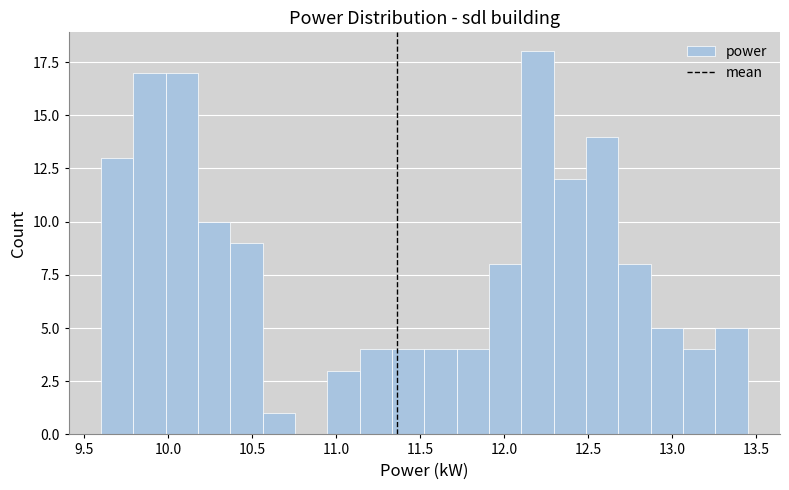

Read against the x-axis, roughly where is the centre of the tallest bar?

12.20